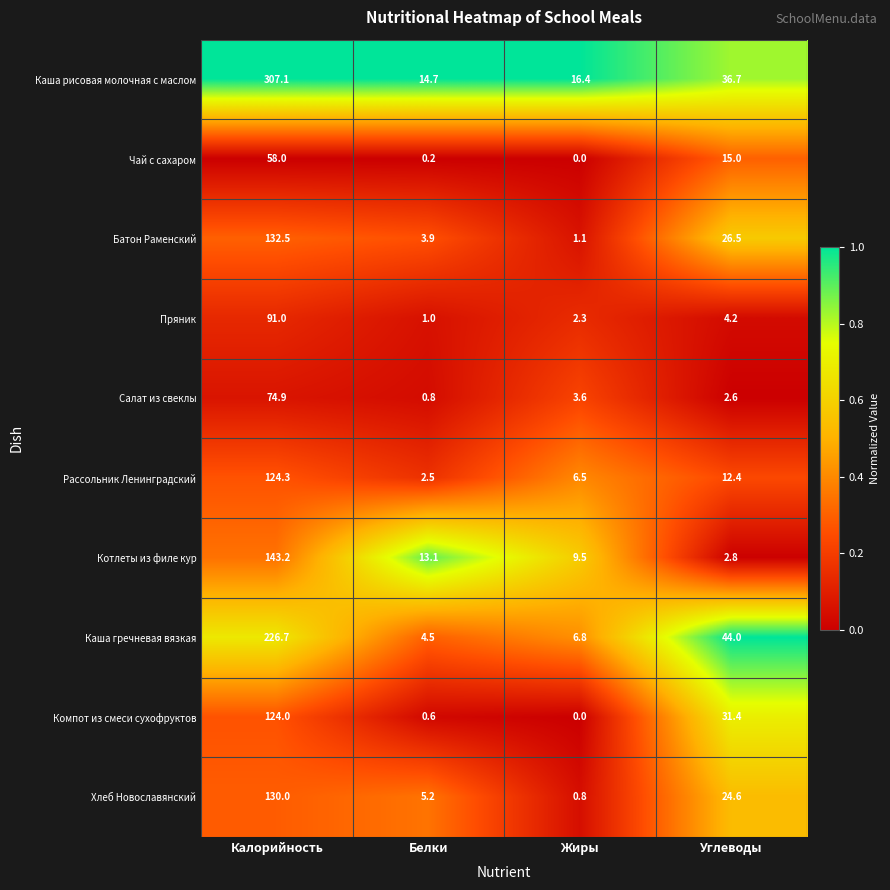

What is the sum of the Котлеты из филе кур values at Углеводы and Жиры?

12.3